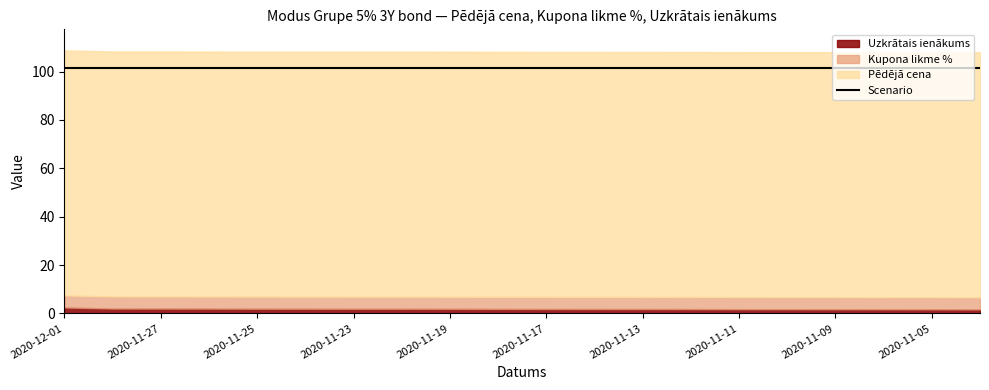

What is the spread (max minus min) of values at 2020-11-30?

99.2